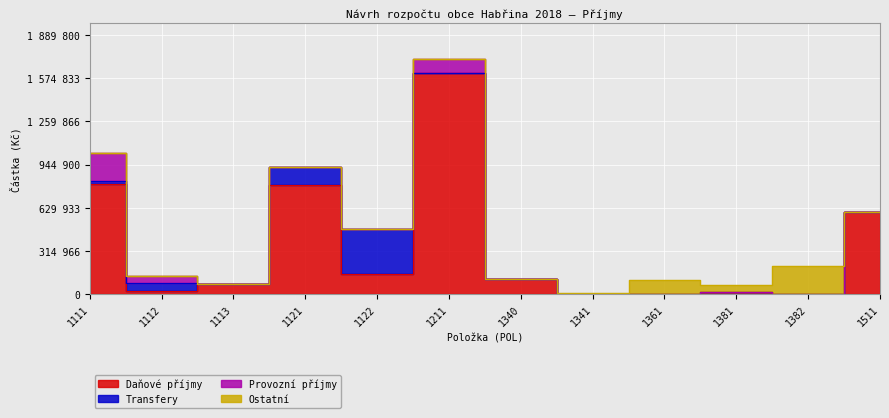

The value of Daňové příjmy at 1111 is 1042398. True or false?

False